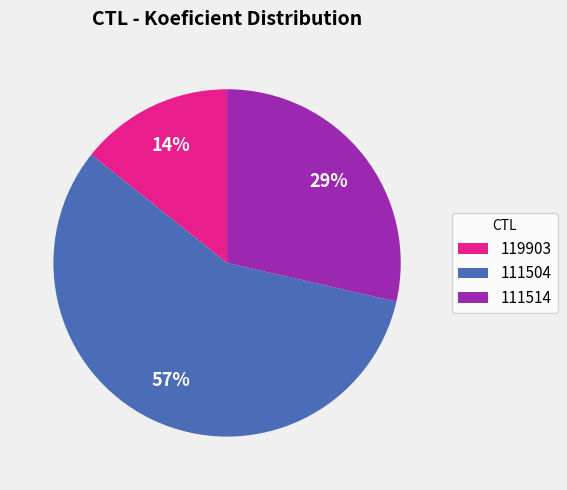

How many slices are in this pie chart?

3